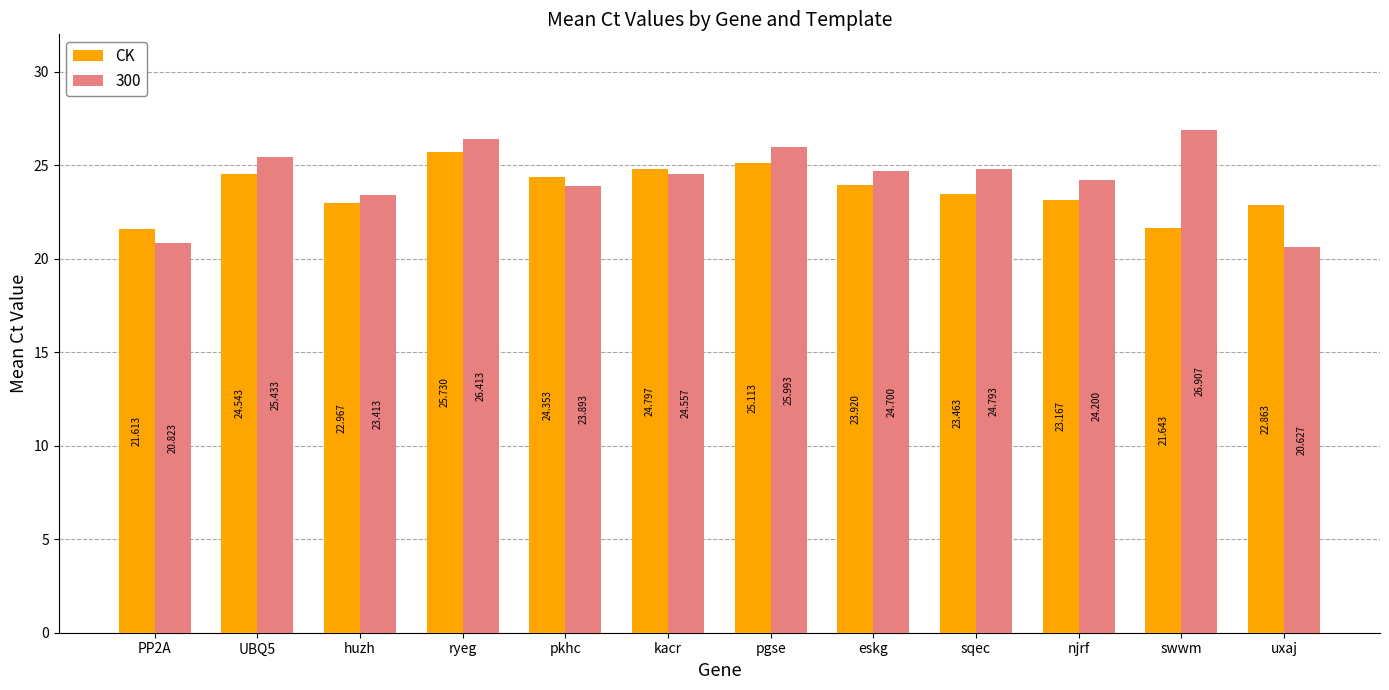

Between UBQ5 and njrf, which series saw the biggest shift?

CK